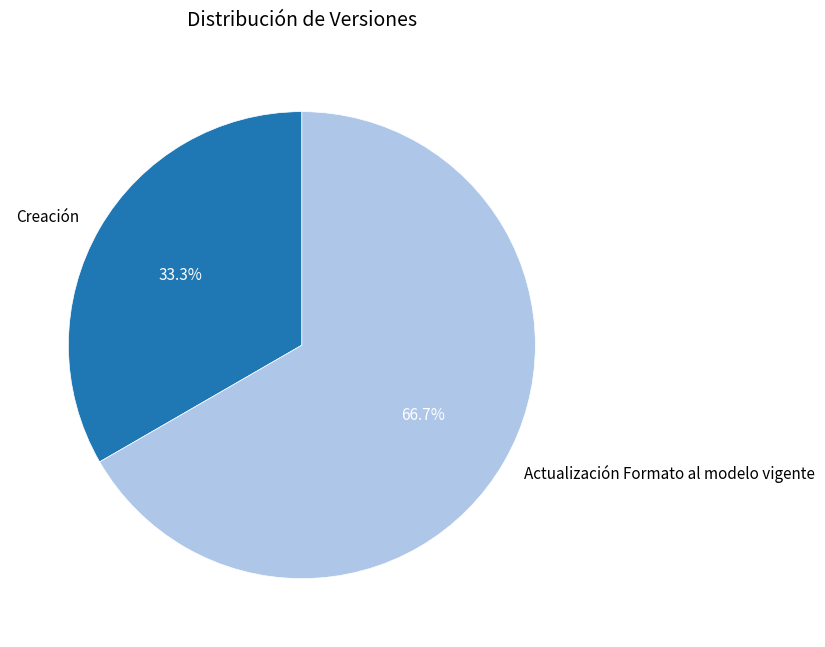

To the nearest percent, what is the combined percentage of Actualización Formato al modelo vigente and Creación?

100%